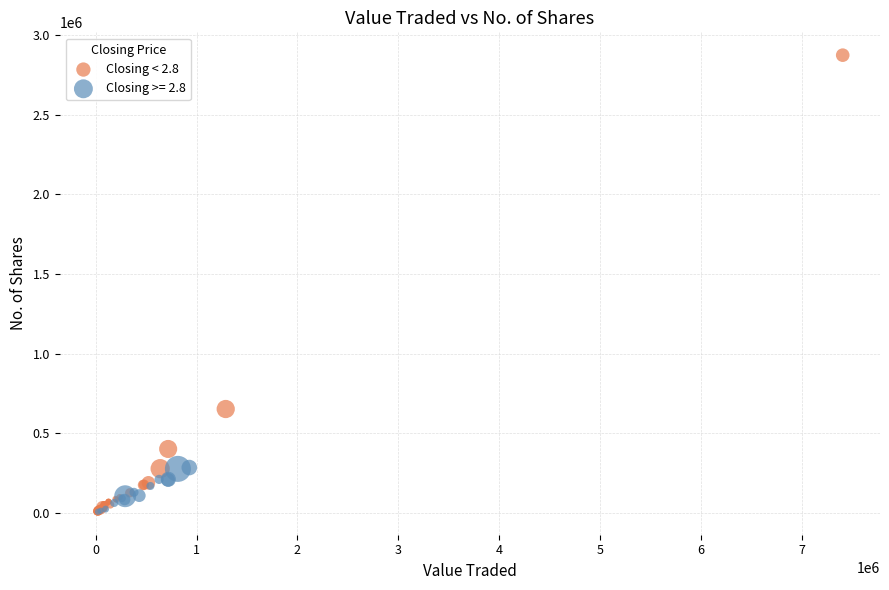

Which series has the widest spread of Y values?

Closing < 2.8